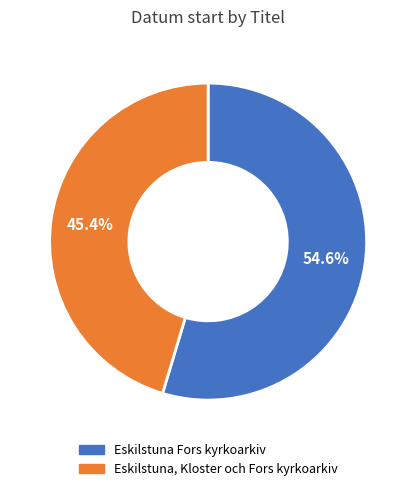

Does Eskilstuna, Kloster och Fors kyrkoarkiv account for over 50% of the chart?

No